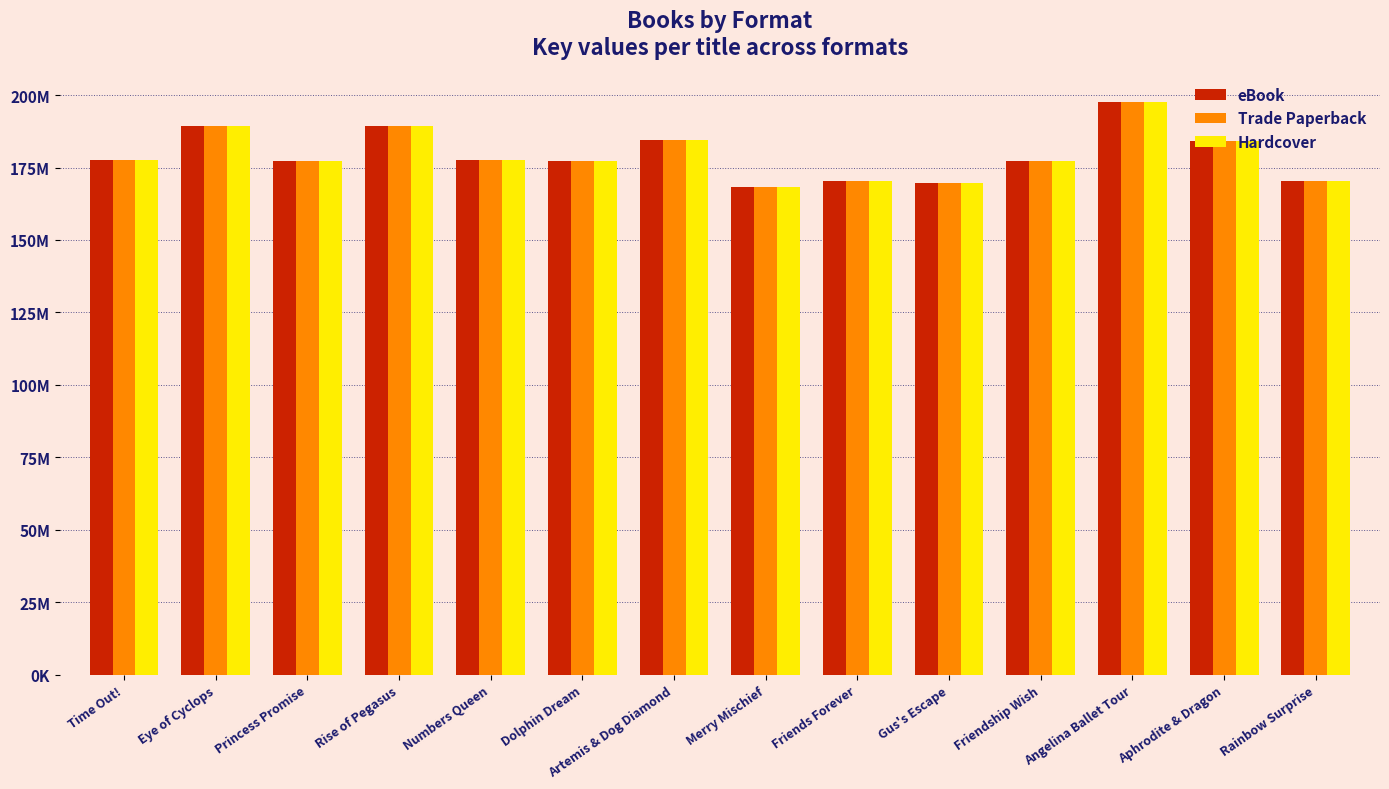

What are all the series names shown in the legend?

eBook, Trade Paperback, Hardcover